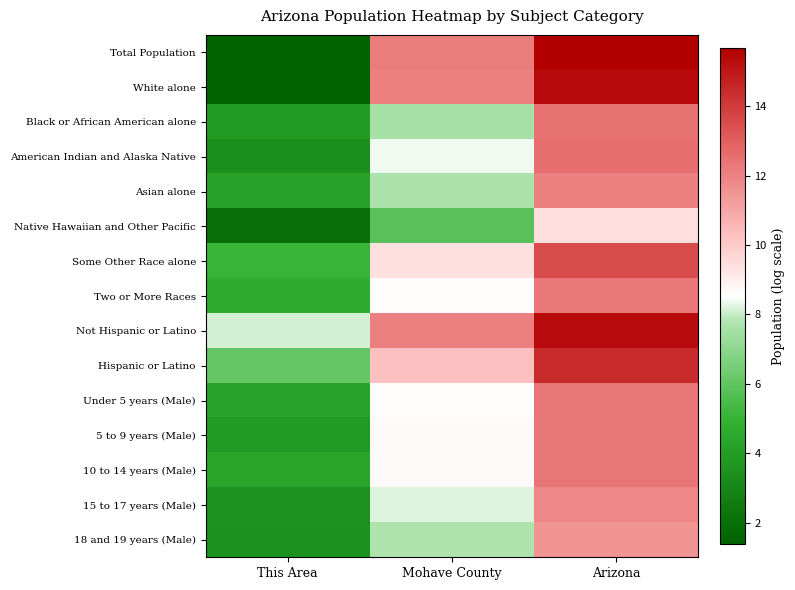

At which category is the sum across all series the highest?

Arizona